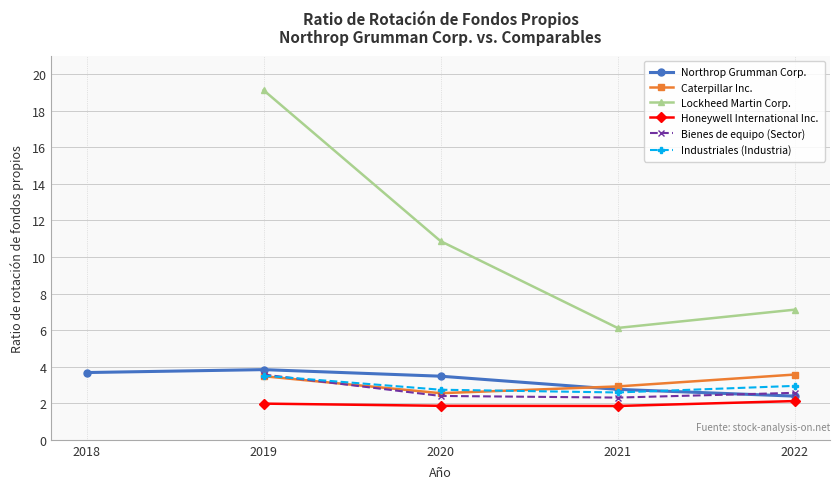

True or false: Lockheed Martin Corp. has a value of 12.6 at 2022.

False